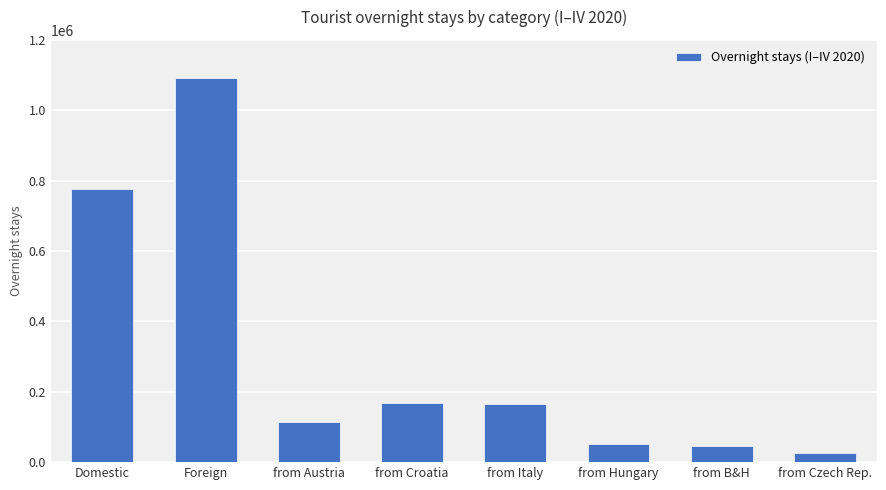

Count the number of categories in the chart.

8